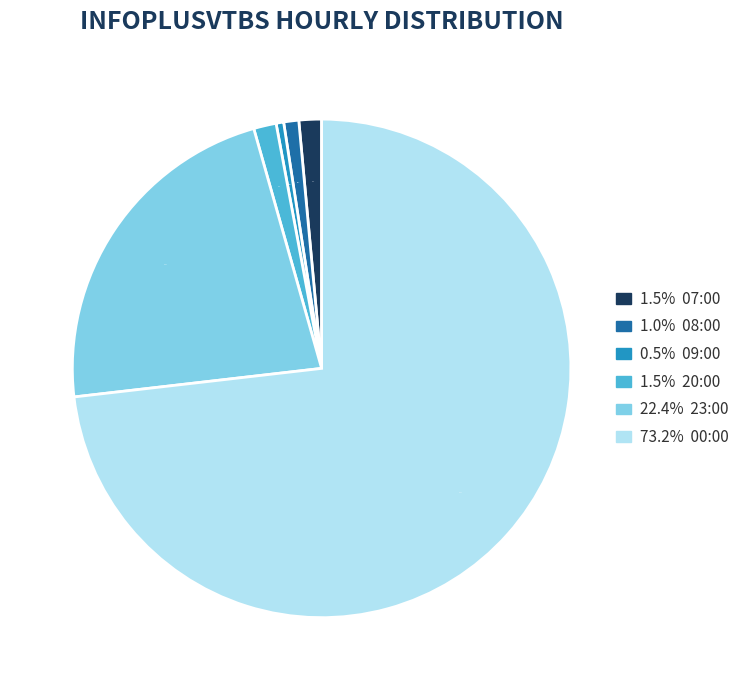

Is there a majority slice in this chart?

Yes